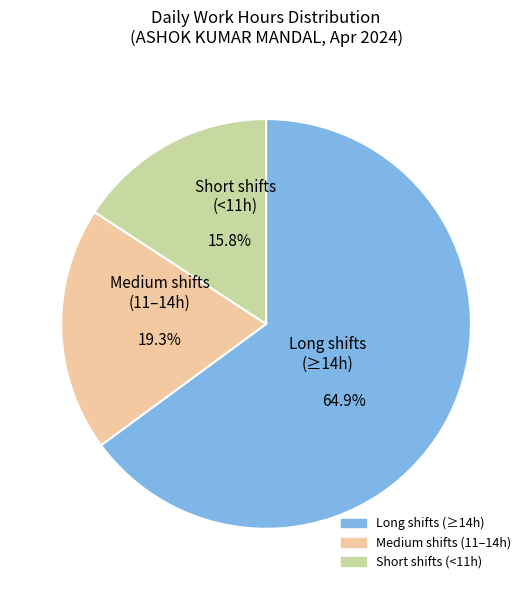

Which has a higher value, Short shifts (<11h) or Long shifts (≥14h)?

Long shifts (≥14h)